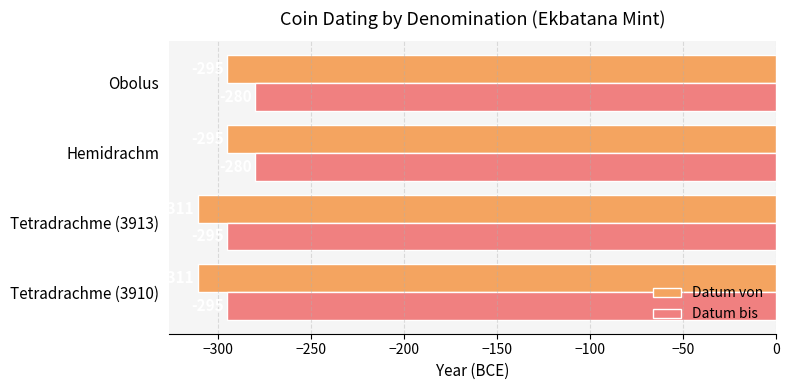

How many data points in Datum von are less than -295?

2